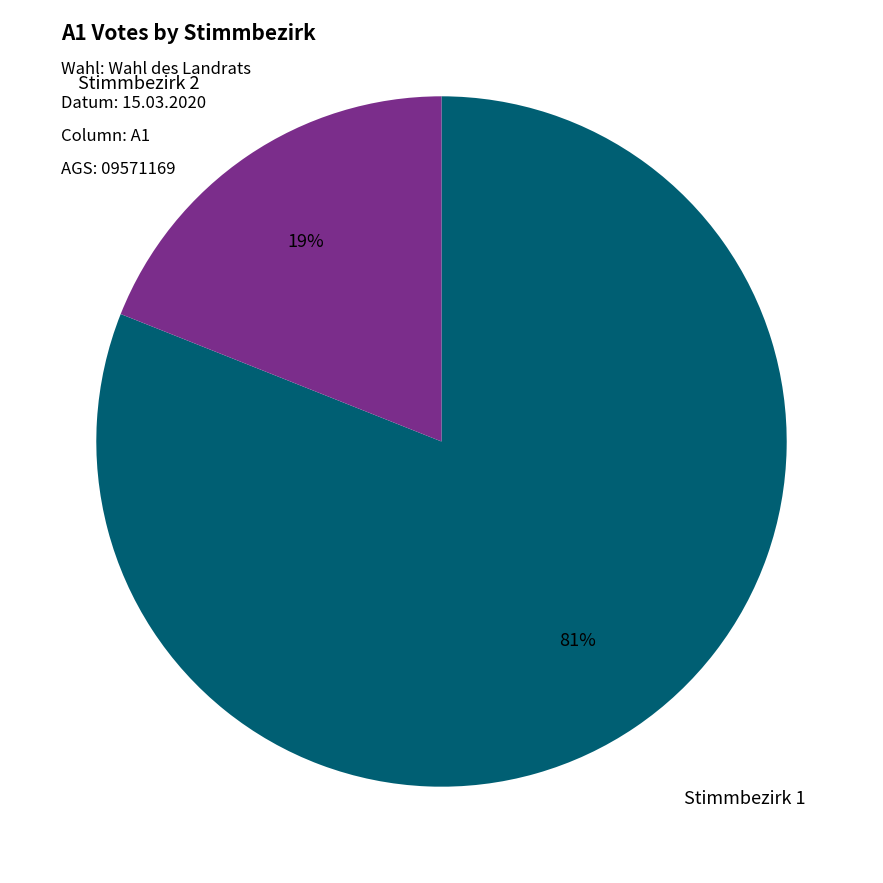

How many segments does this pie chart have?

2